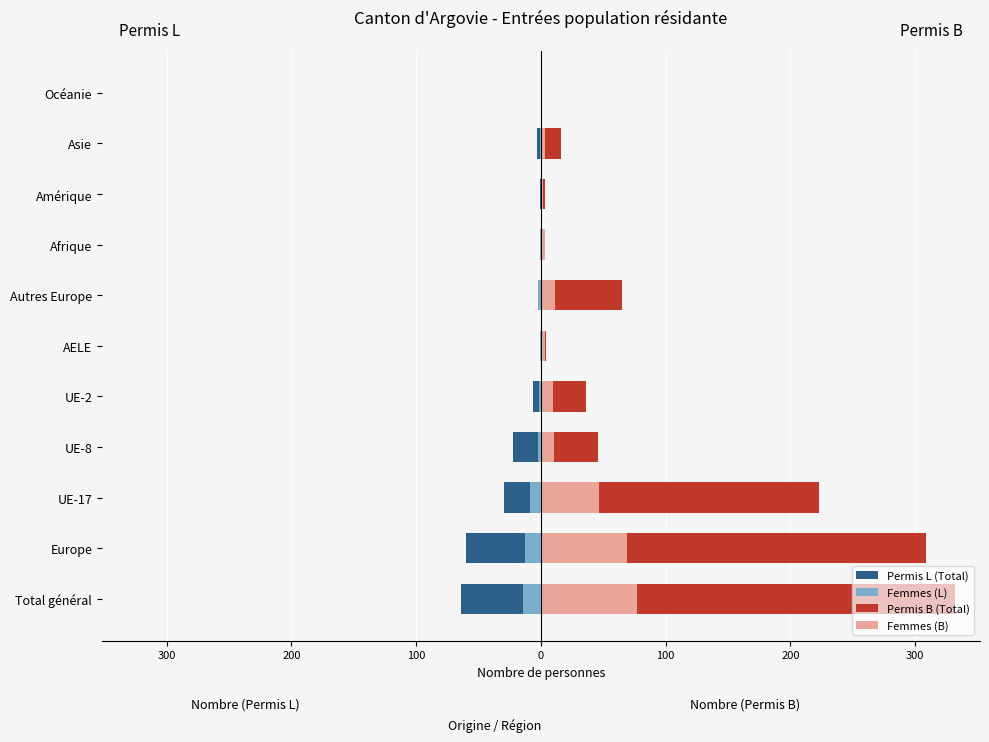

List the series in order of their peak value, highest first.

Permis B (Total), Femmes (B), Permis L (Total), Femmes (L)